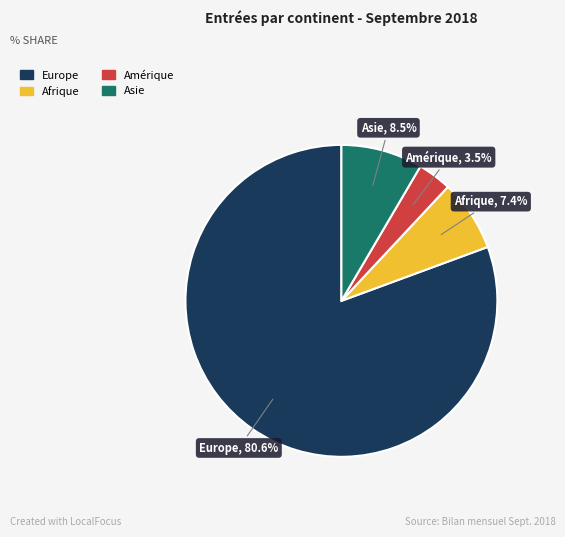

Is there a majority slice in this chart?

Yes